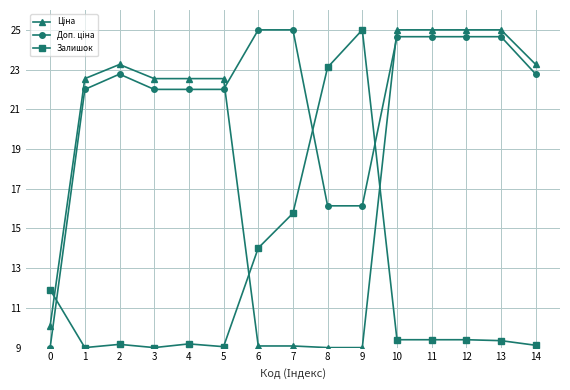

What is the value of the Залишок point at the 13th from the left?

9.4